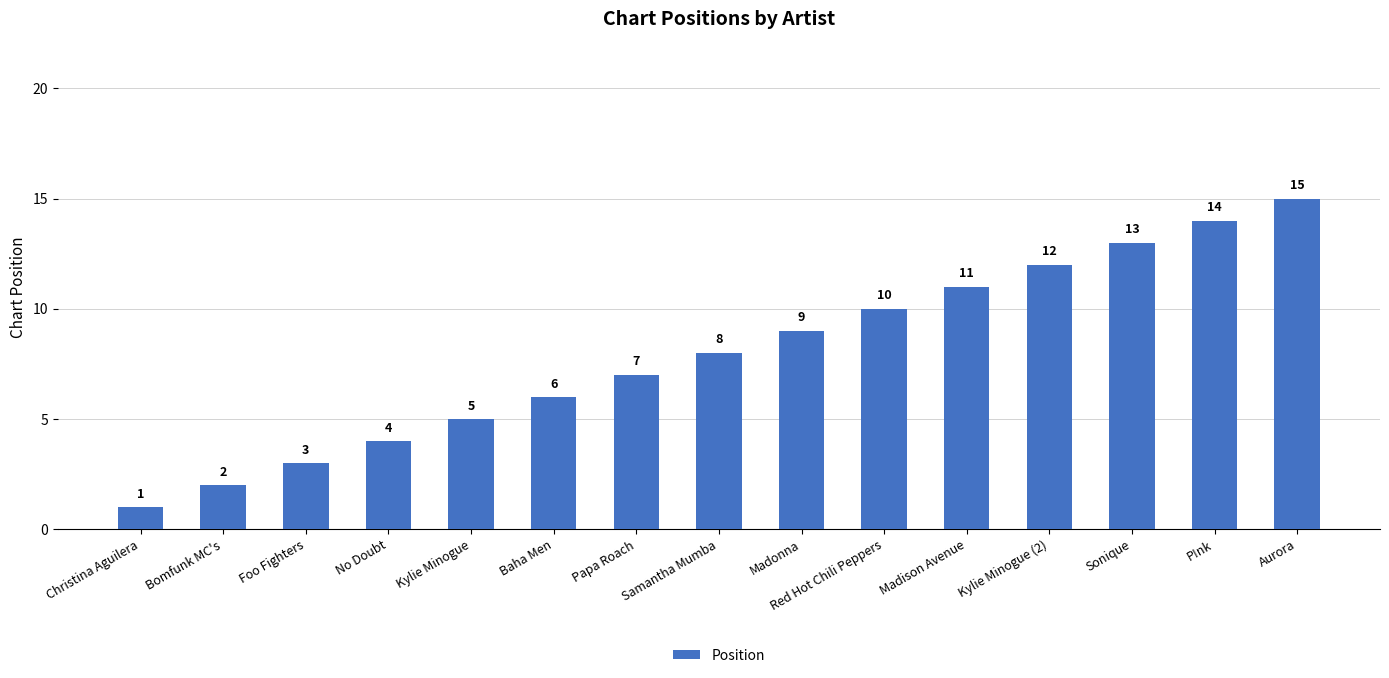

Rank the categories by value from highest to lowest.

Aurora, P!nk, Sonique, Kylie Minogue (2), Madison Avenue, Red Hot Chili Peppers, Madonna, Samantha Mumba, Papa Roach, Baha Men, Kylie Minogue, No Doubt, Foo Fighters, Bomfunk MC's, Christina Aguilera